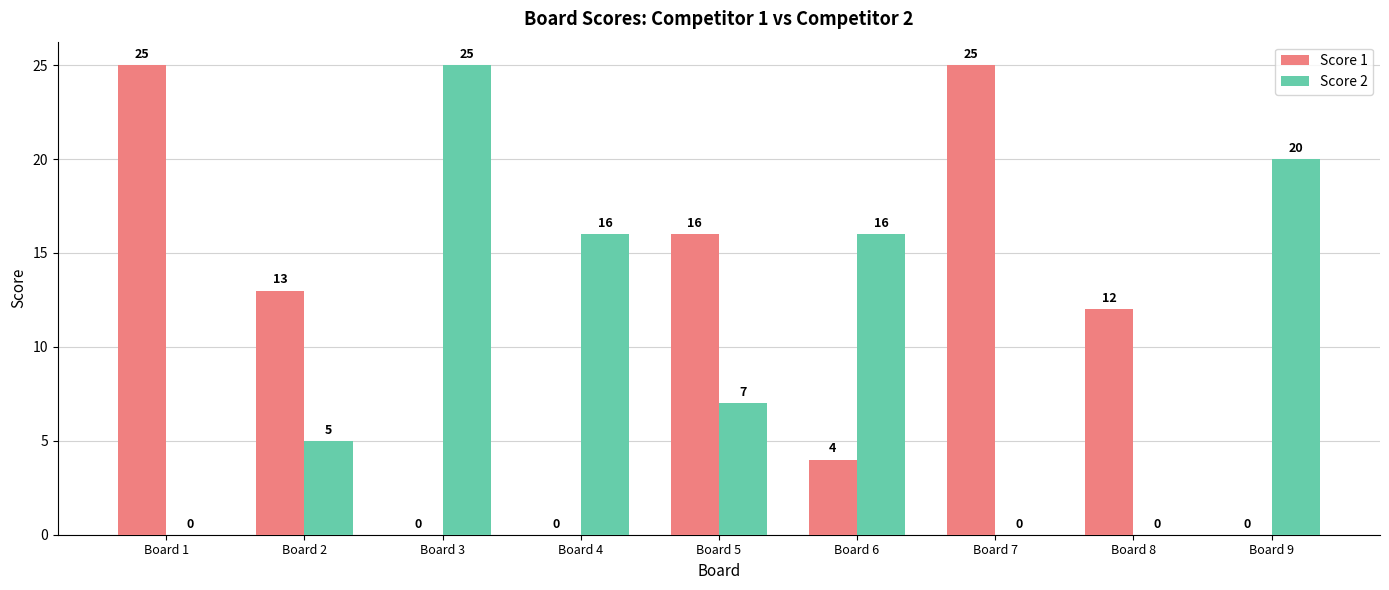

What value does the Score 2 series have at Board 3, to the nearest 5?

25